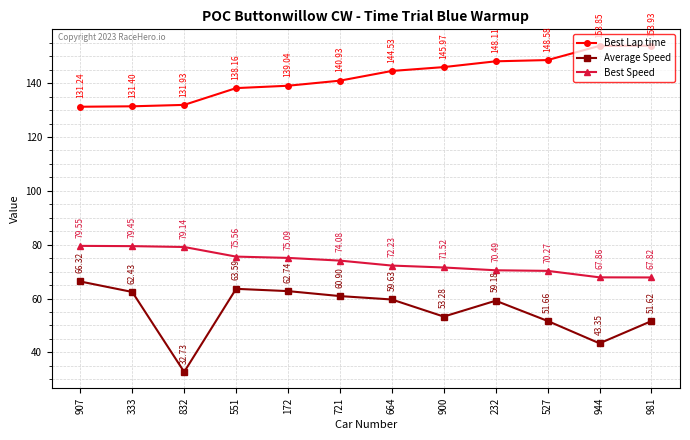

What is the sum of all Average Speed values?

667.4